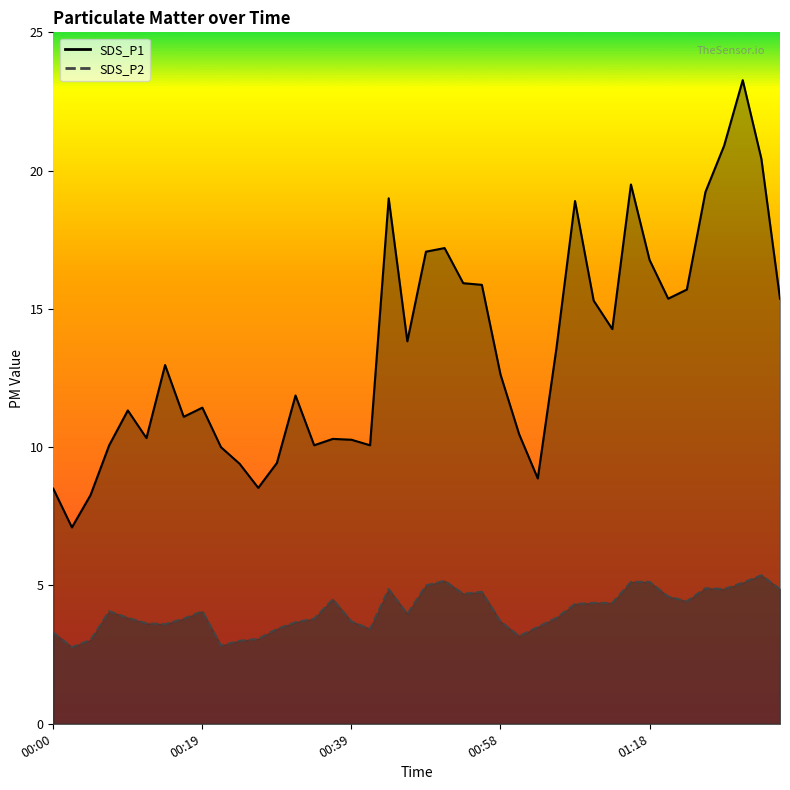

How many series are shown in this chart?

2